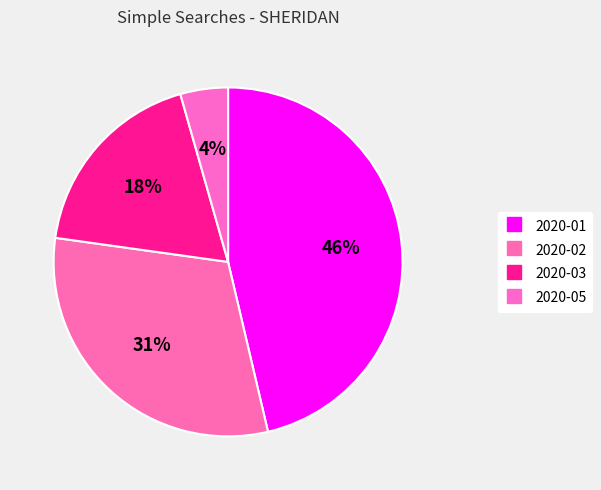

To the nearest percent, what is the combined percentage of 2020-05 and 2020-03?

23%